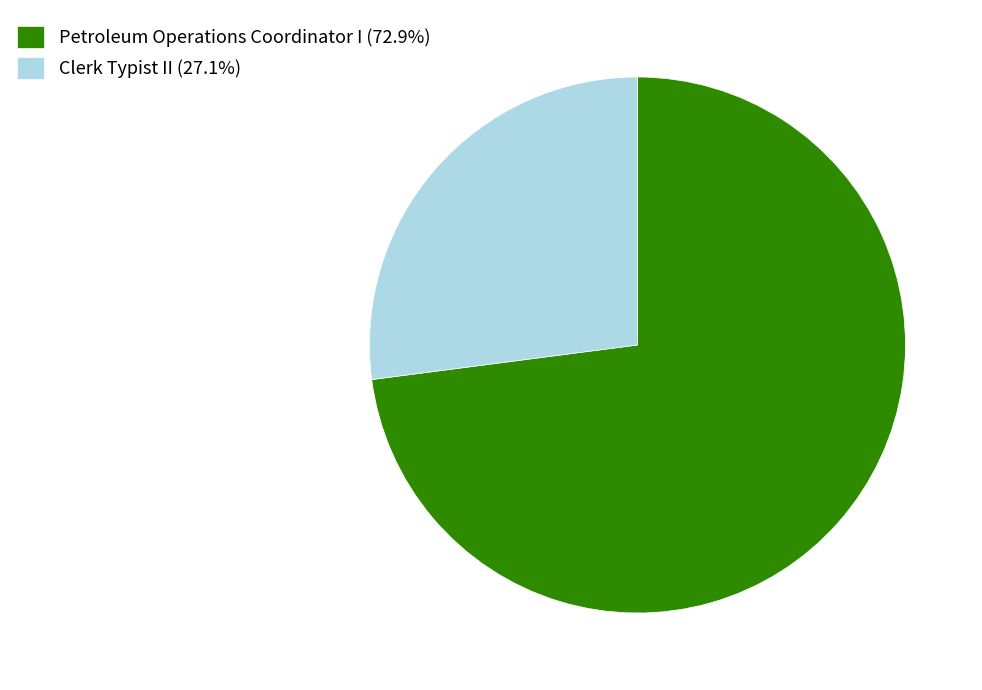

Is the sum of Clerk Typist II and Petroleum Operations Coordinator I greater than half?

Yes